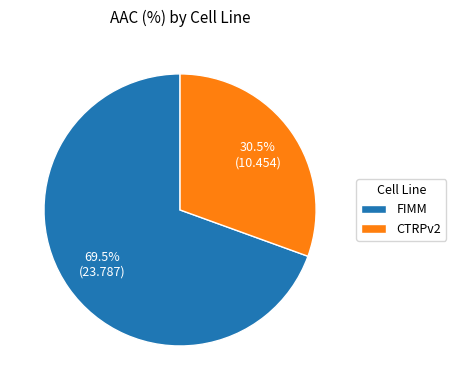

Do FIMM and CTRPv2 together represent more than half of the pie?

Yes